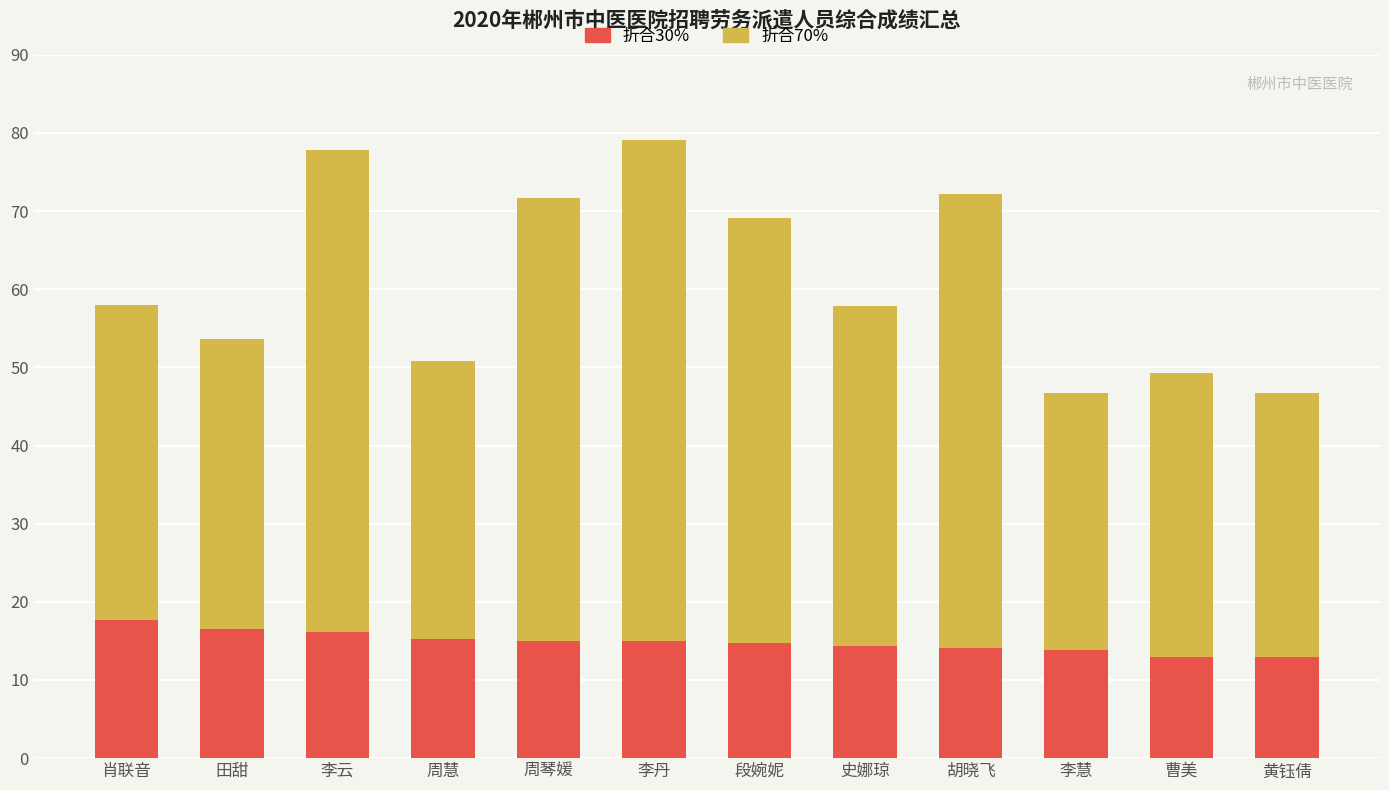

What is the difference between the maximum and second lowest values in the 折合30% series?

4.8